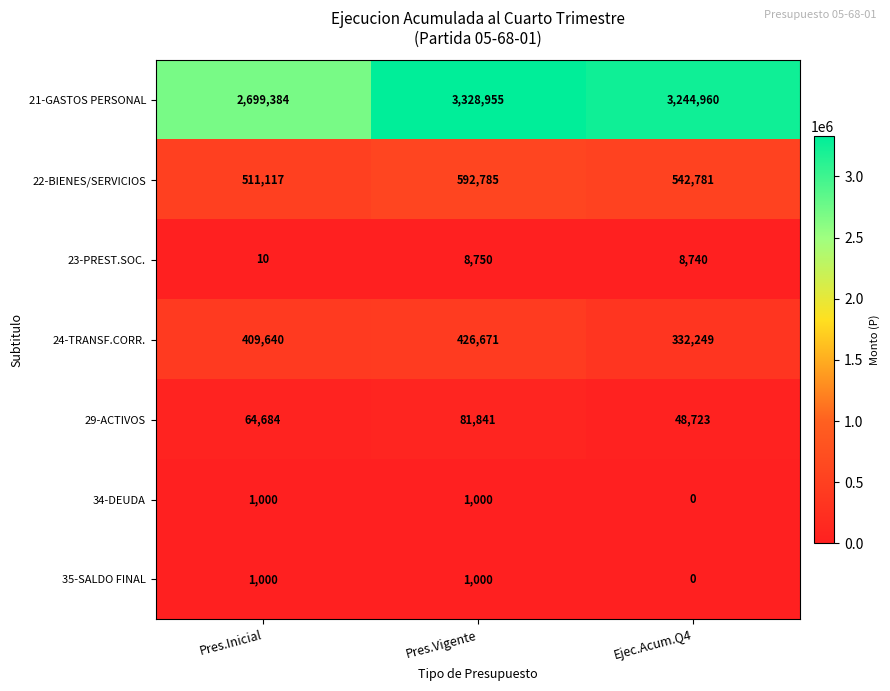

Which series changed the most between Pres.Vigente and Ejec.Acum.Q4?

24-TRANSF.CORR.